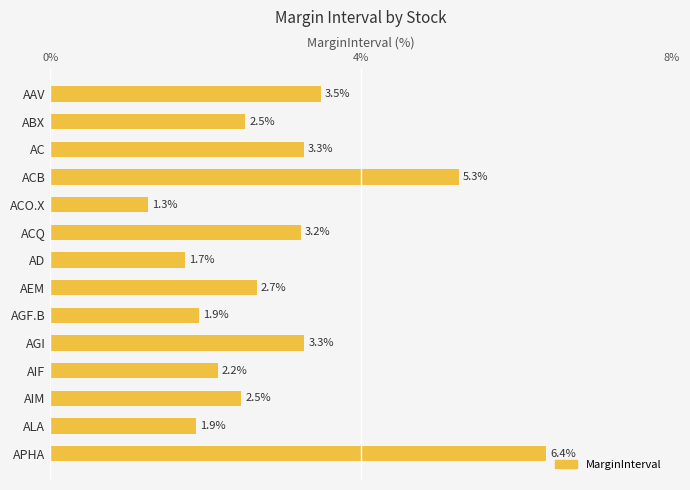

Which has a higher value, ABX or AAV?

AAV